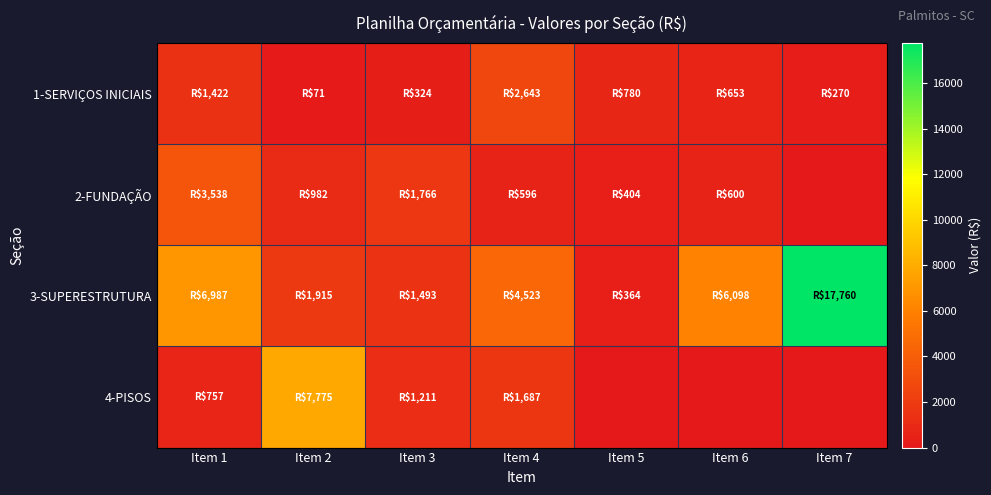

What is the spread (max minus min) of values at Item 2?

7703.6